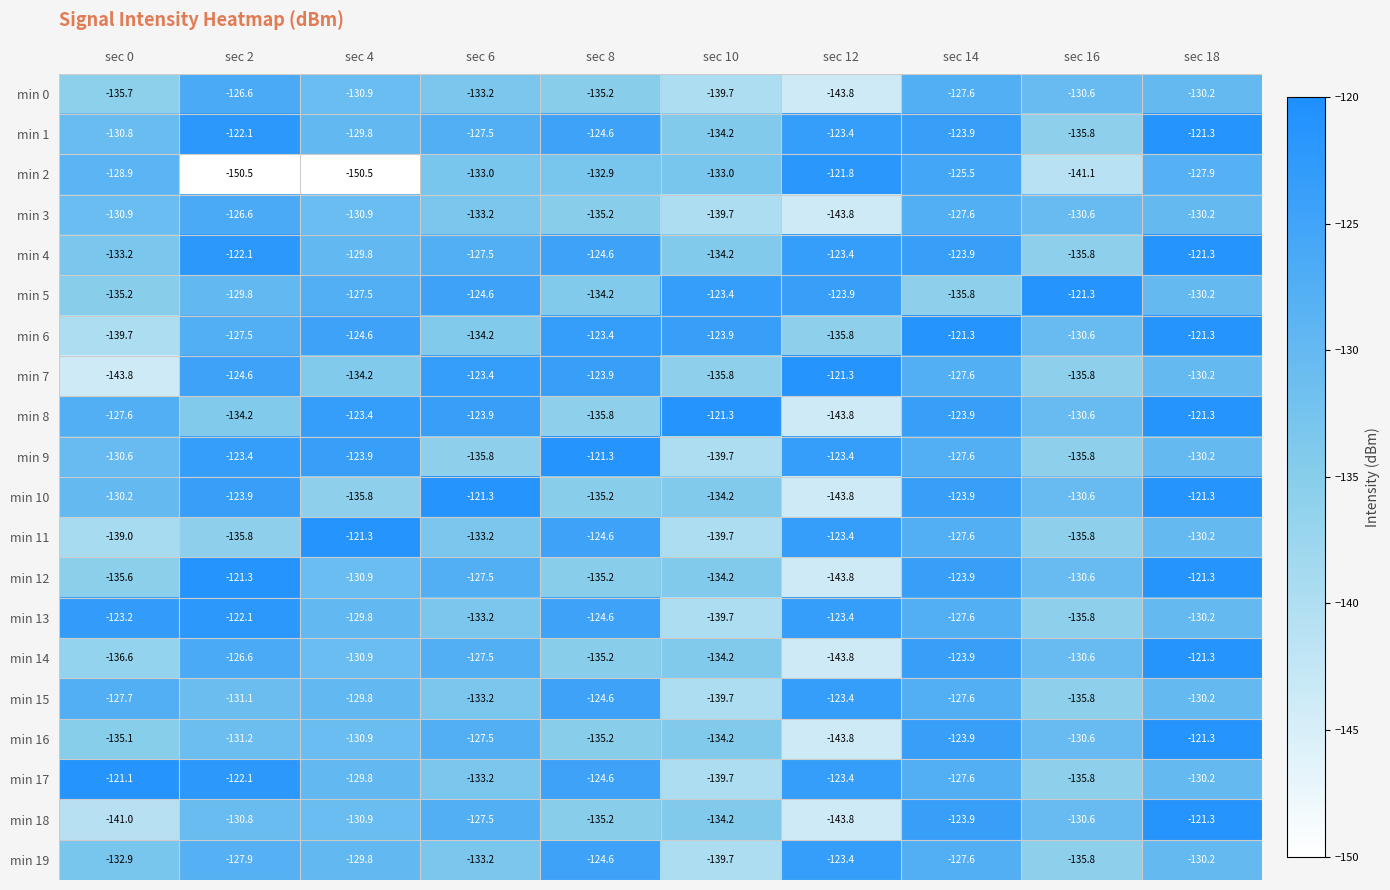

At which category does the chart reach its peak across all series?

sec 0